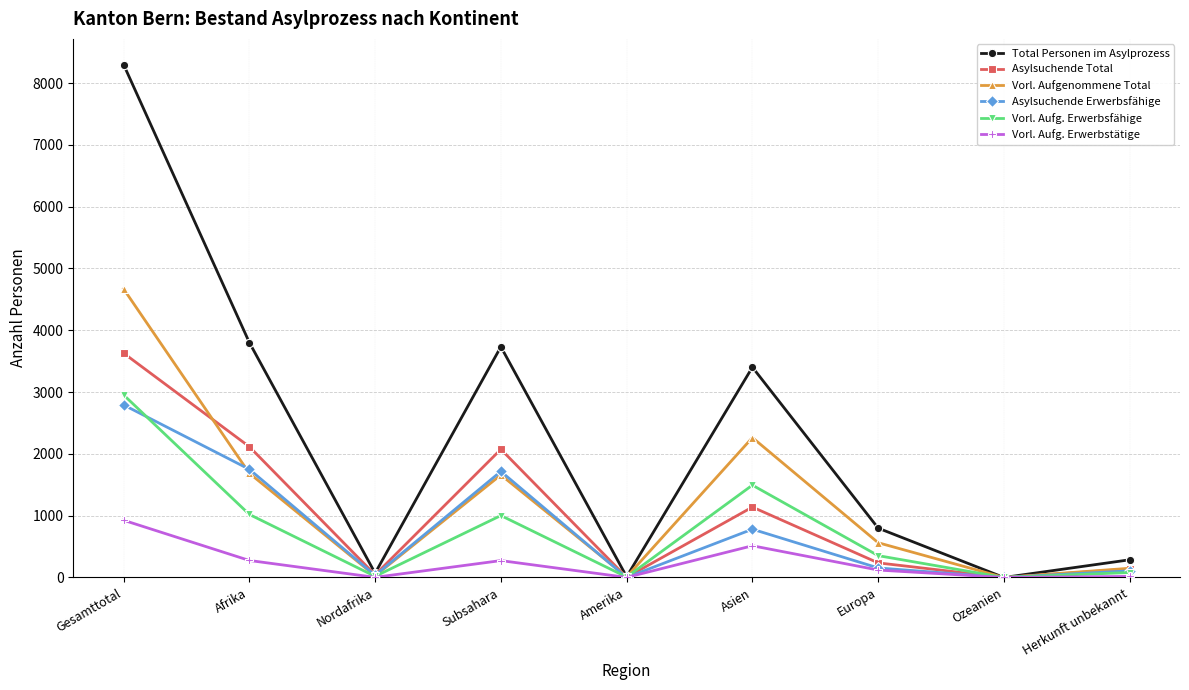

True or false: Asylsuchende Total and Vorl. Aufgenommene Total cross at least once.

True